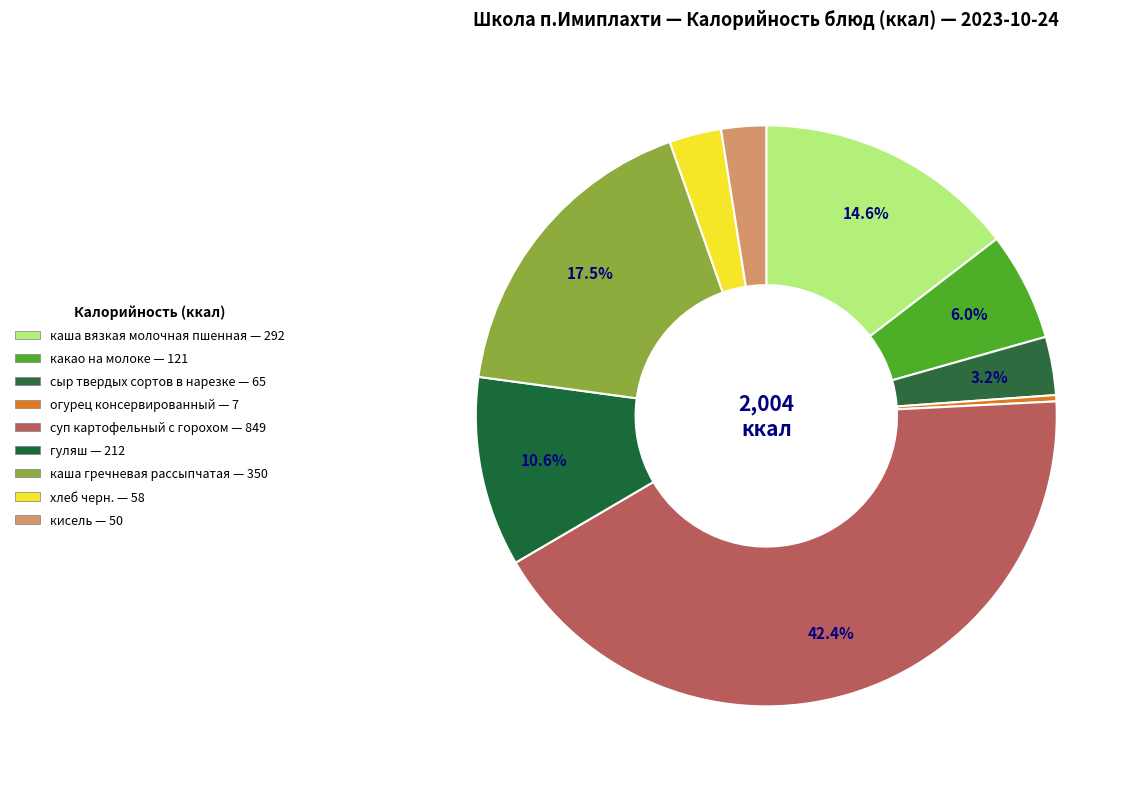

What percentage is the каша гречневая рассыпчатая slice, to the nearest percent?

17%